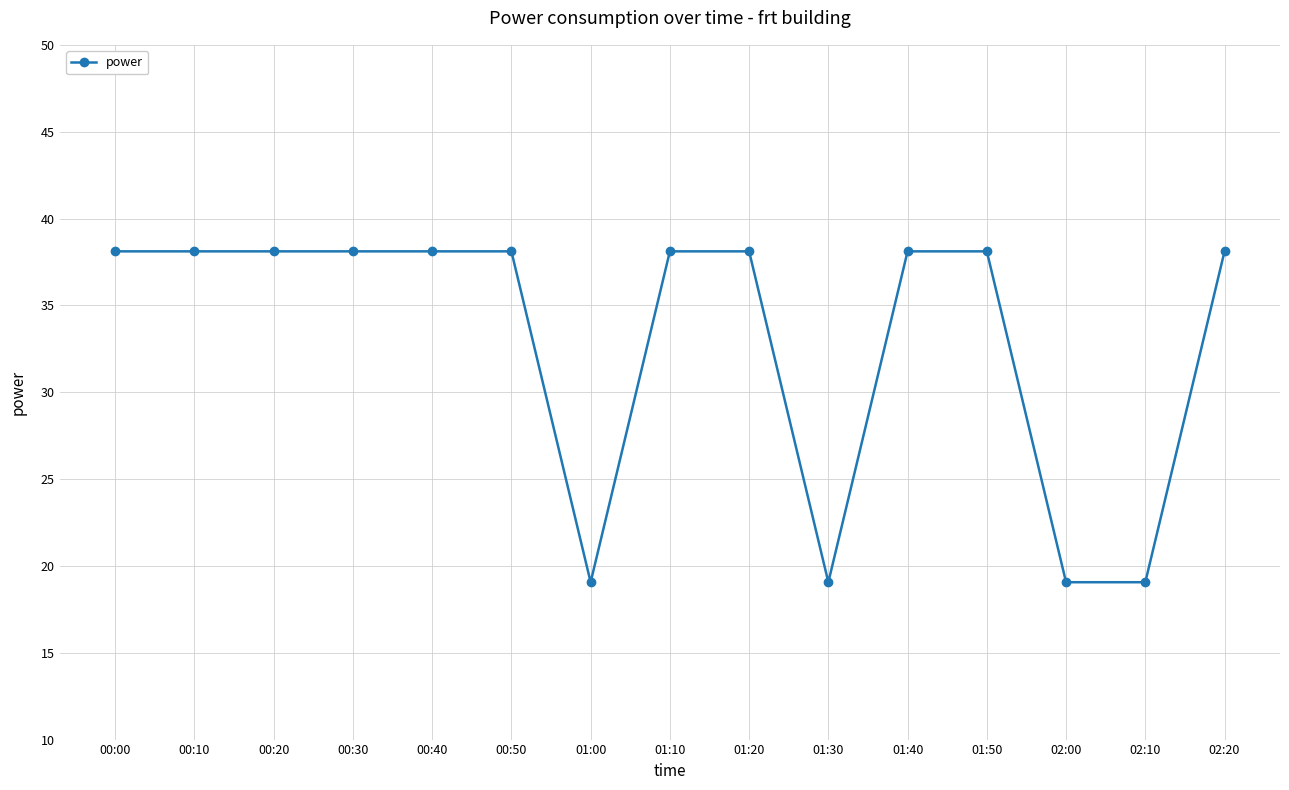

How many data points are less than 38?

4